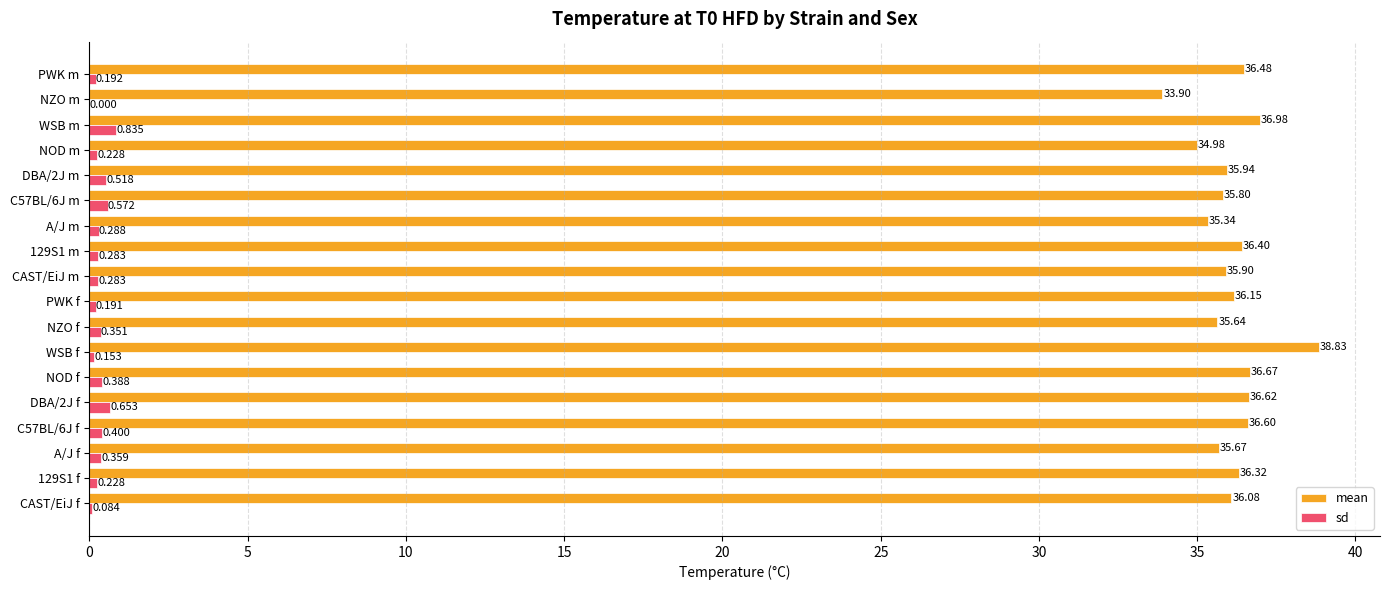

Where is sd nearest to the value 0?

NZO m